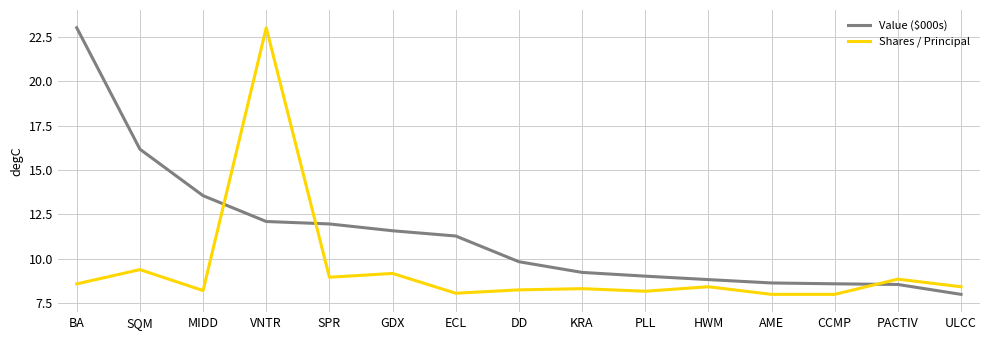

The Value ($000s) series shows 11.4 at AME. True or false?

False